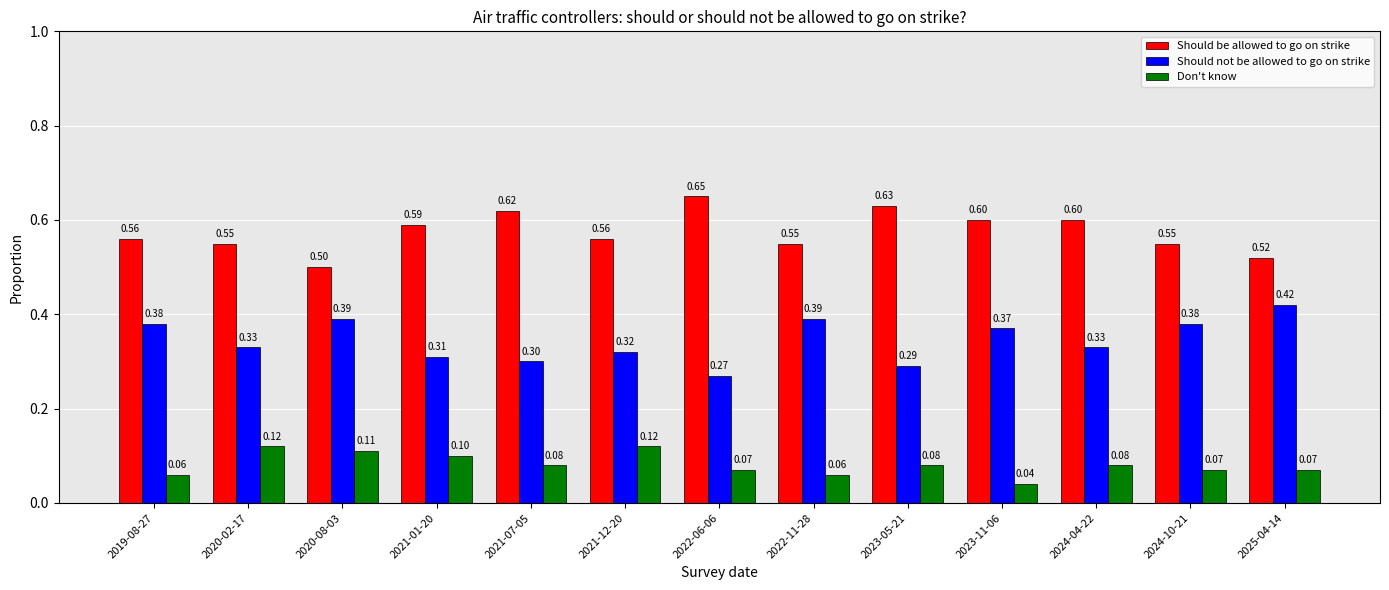

What is the difference between the highest and lowest values at 2019-08-27?

0.5